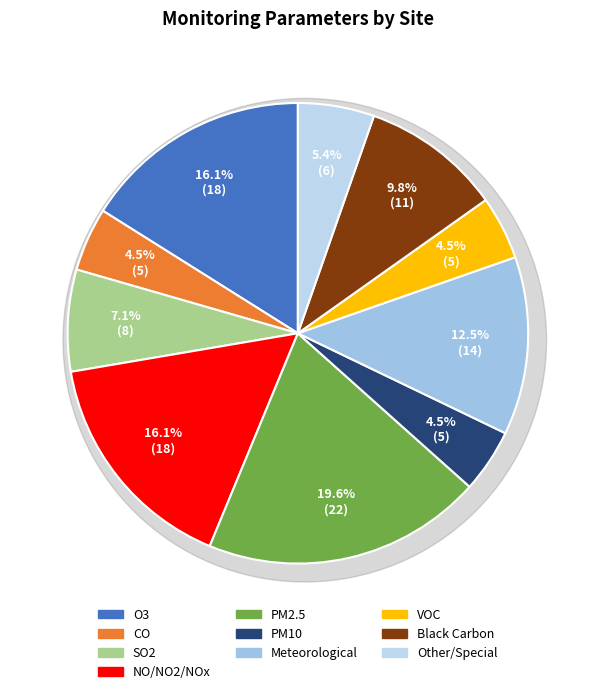

To the nearest percent, what percentage of the pie is O3?

16%